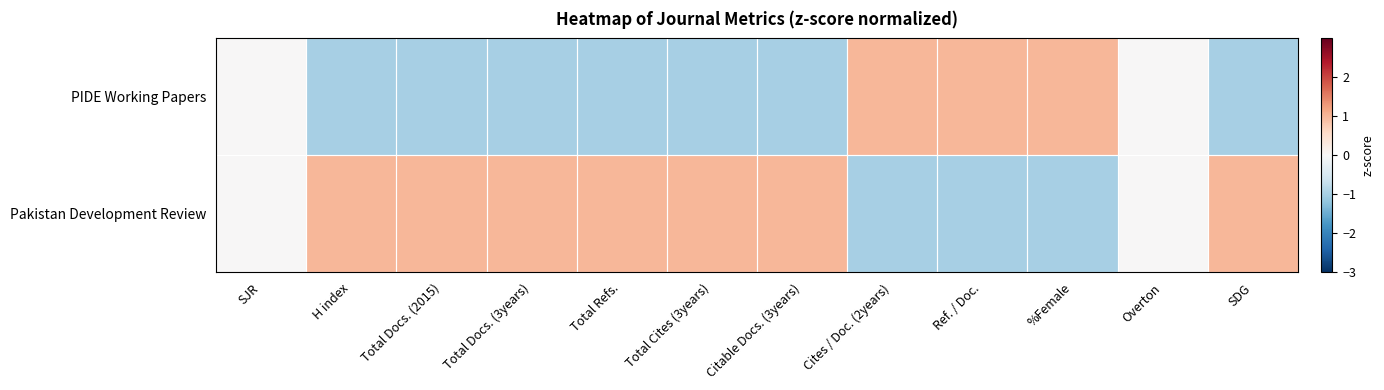

Reading left to right, transcribe all the data shown in this chart.

Pakistan Development Review: SJR=0	H index=1	Total Docs. (2015)=1	Total Docs. (3years)=1	Total Refs.=1	Total Cites (3years)=1	Citable Docs. (3years)=1	Cites / Doc. (2years)=-1	Ref. / Doc.=-1	%Female=-1	Overton=0	SDG=1
PIDE Working Papers: SJR=0	H index=-1	Total Docs. (2015)=-1	Total Docs. (3years)=-1	Total Refs.=-1	Total Cites (3years)=-1	Citable Docs. (3years)=-1	Cites / Doc. (2years)=1	Ref. / Doc.=1	%Female=1	Overton=0	SDG=-1